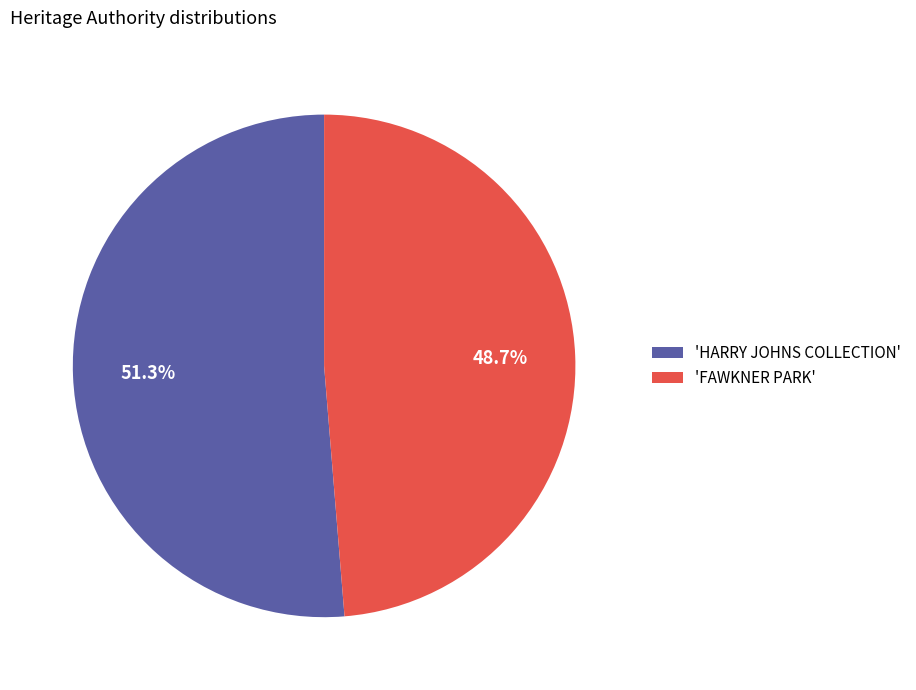

Rank the categories by value from highest to lowest.

'HARRY JOHNS COLLECTION', 'FAWKNER PARK'